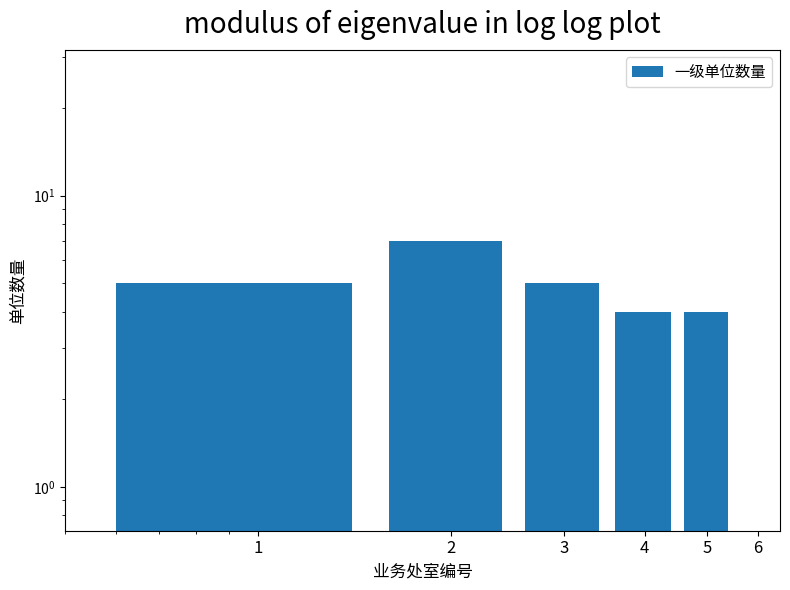

How many bars are there in total?

6